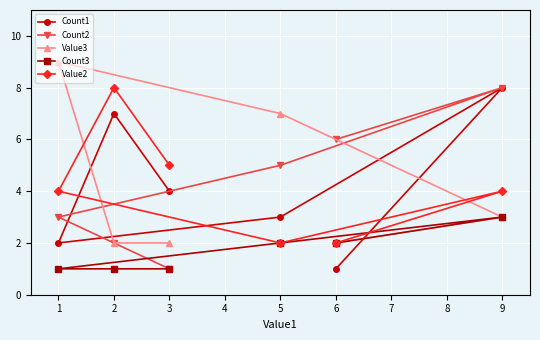

What is the sum of all Count1 values?

25